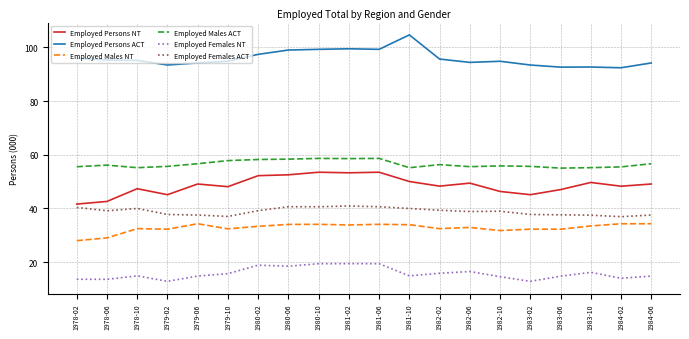

What position from the left is 1983-06?

17